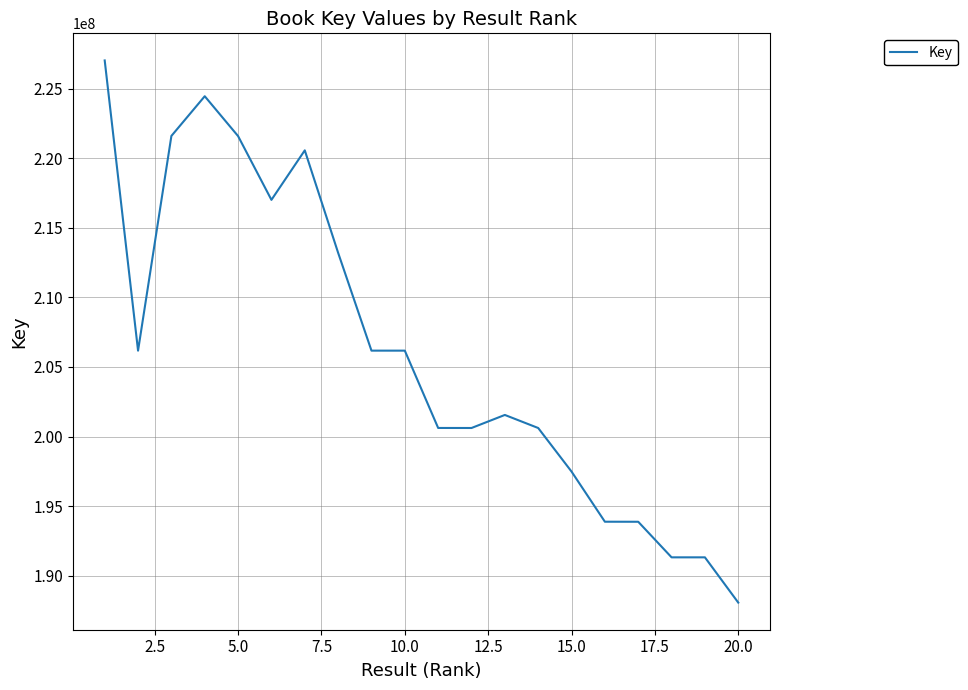

What is the difference between the maximum and minimum values?

38976466